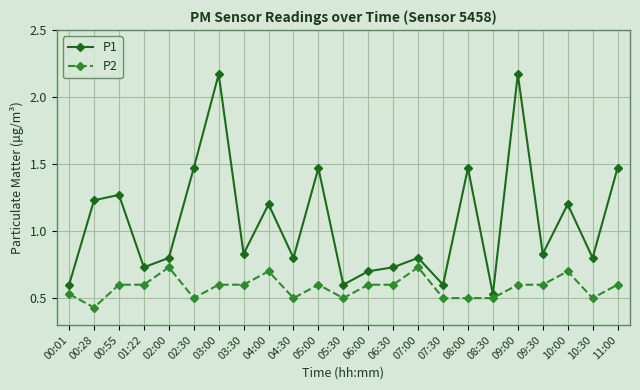

Which category has the lowest value in the P1 series?

08:30